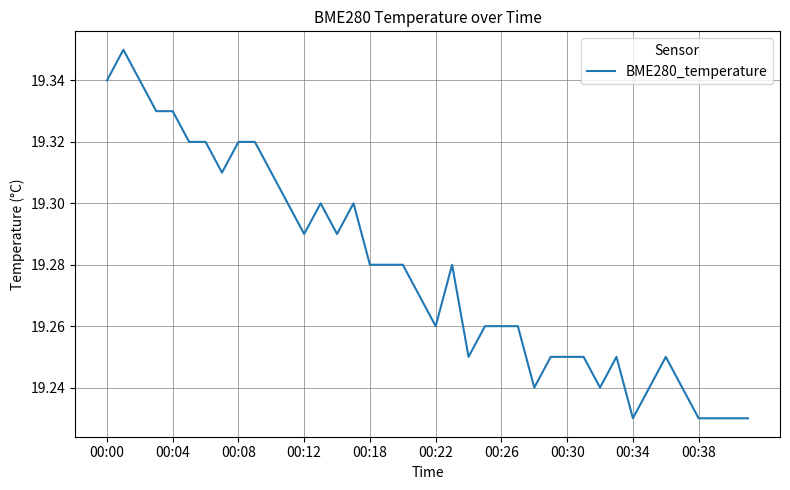

What is the sum of all values?

771.1